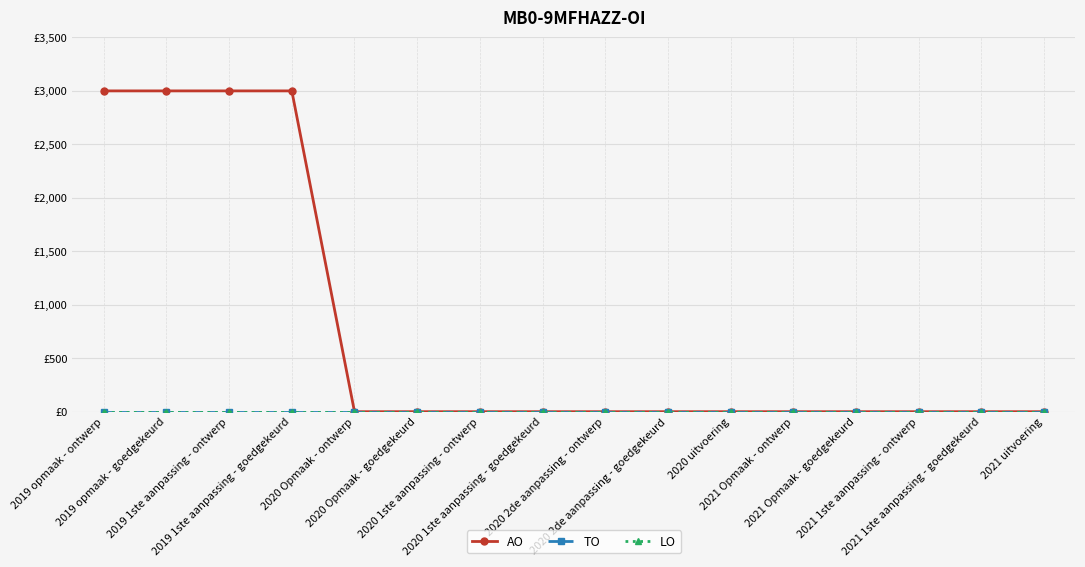

True or false: AO and LO cross at least once.

False